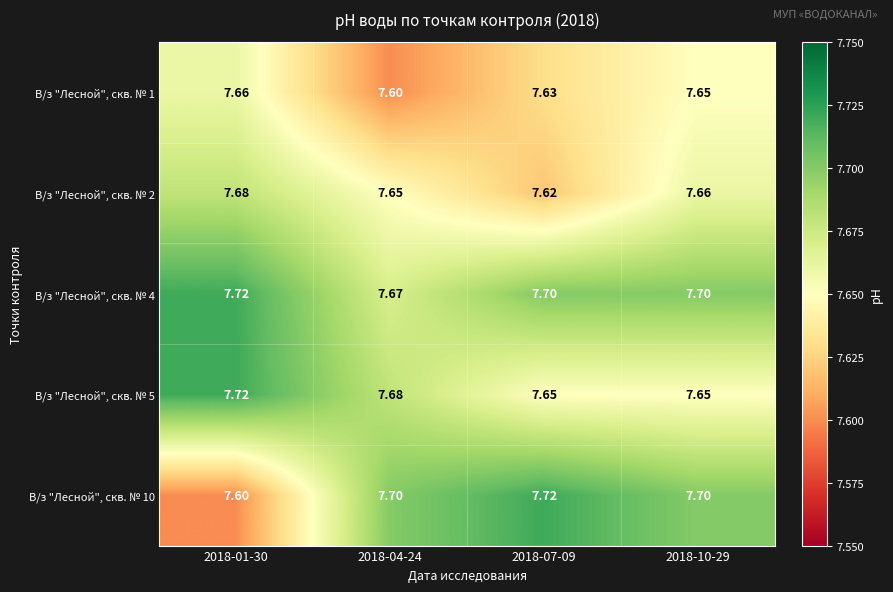

Reading right to left, what are all the values shown in this chart?

В/з "Лесной", скв. № 1: 2018-10-29=7.7	2018-07-09=7.6	2018-04-24=7.6	2018-01-30=7.7
В/з "Лесной", скв. № 2: 2018-10-29=7.7	2018-07-09=7.6	2018-04-24=7.7	2018-01-30=7.7
В/з "Лесной", скв. № 4: 2018-10-29=7.7	2018-07-09=7.7	2018-04-24=7.7	2018-01-30=7.7
В/з "Лесной", скв. № 5: 2018-10-29=7.7	2018-07-09=7.7	2018-04-24=7.7	2018-01-30=7.7
В/з "Лесной", скв. № 10: 2018-10-29=7.7	2018-07-09=7.7	2018-04-24=7.7	2018-01-30=7.6